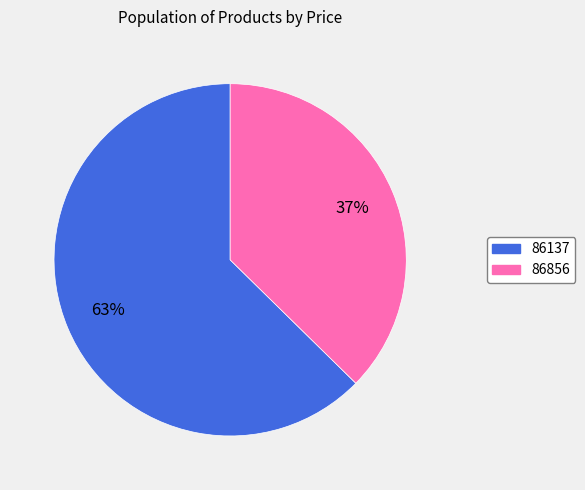

Which slice represents more than half of the pie?

86137